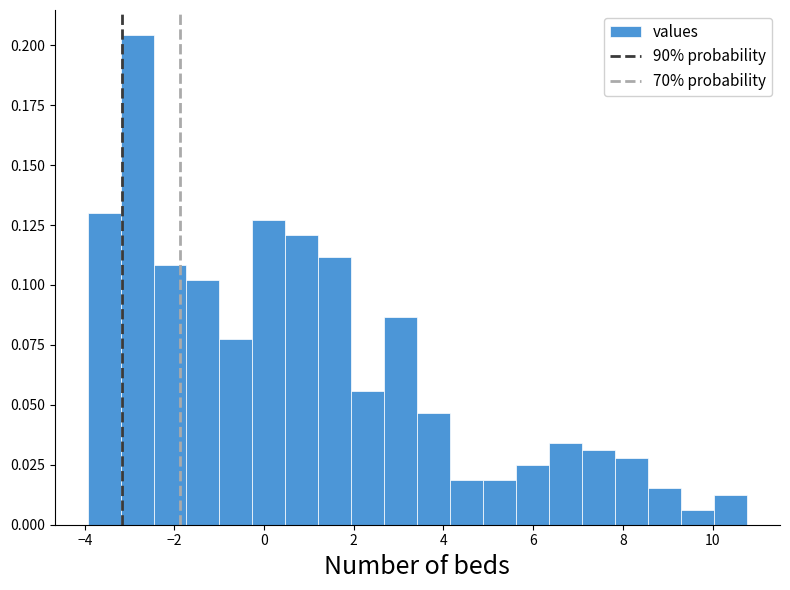

Around what value on the x-axis is the tallest bar? Give the approximate position of its centre, as read against the axis.

-2.8